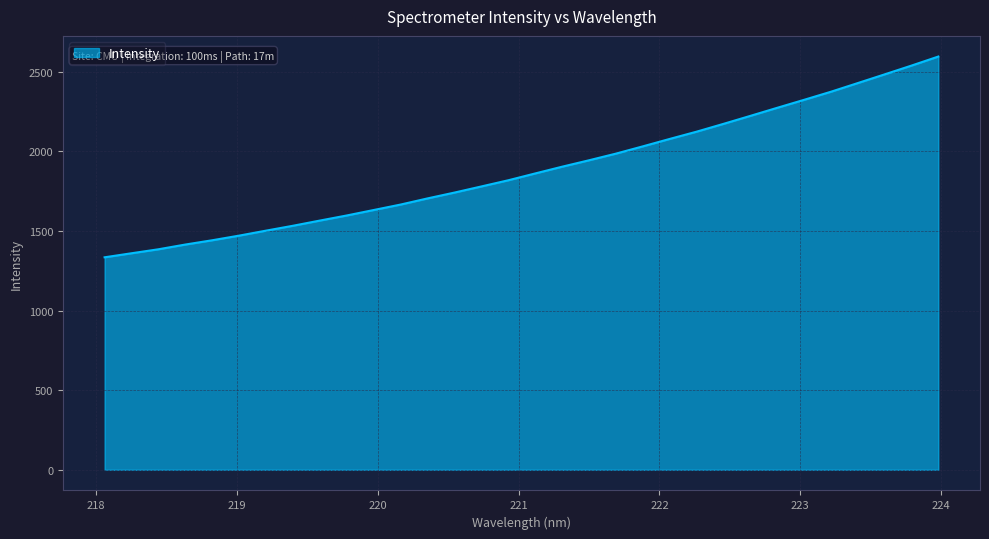

What is the difference between the maximum and minimum values?

1260.3